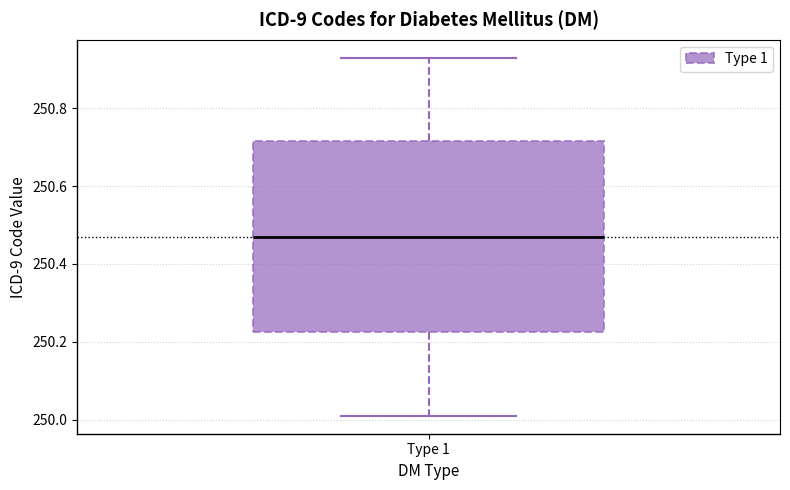

Read this box plot against the y-axis: the position of the median line, the range covered by the box, and the ends of both whiskers. The values are not printed on the chart, so give them approximately, as read against the axis.

median 250.48, box 250.22 to 250.72, whiskers 250.02 to 250.94